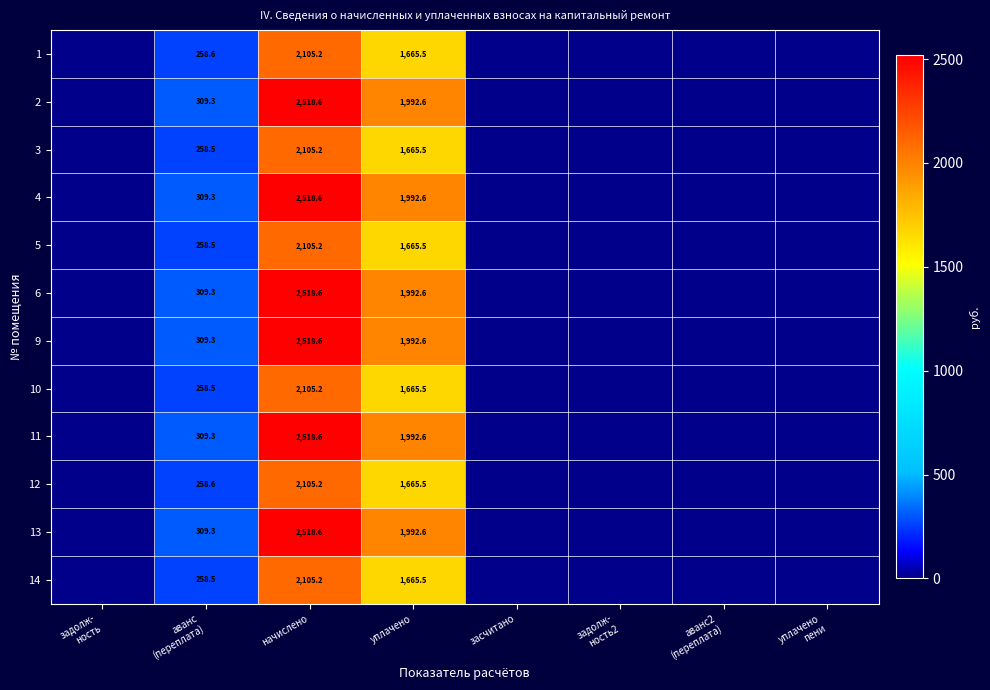

What is the spread (max minus min) of values at уплачено?

327.1